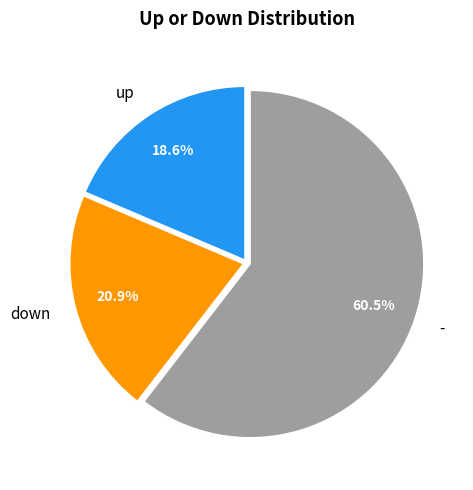

What portion of the pie excludes up?

81.4%